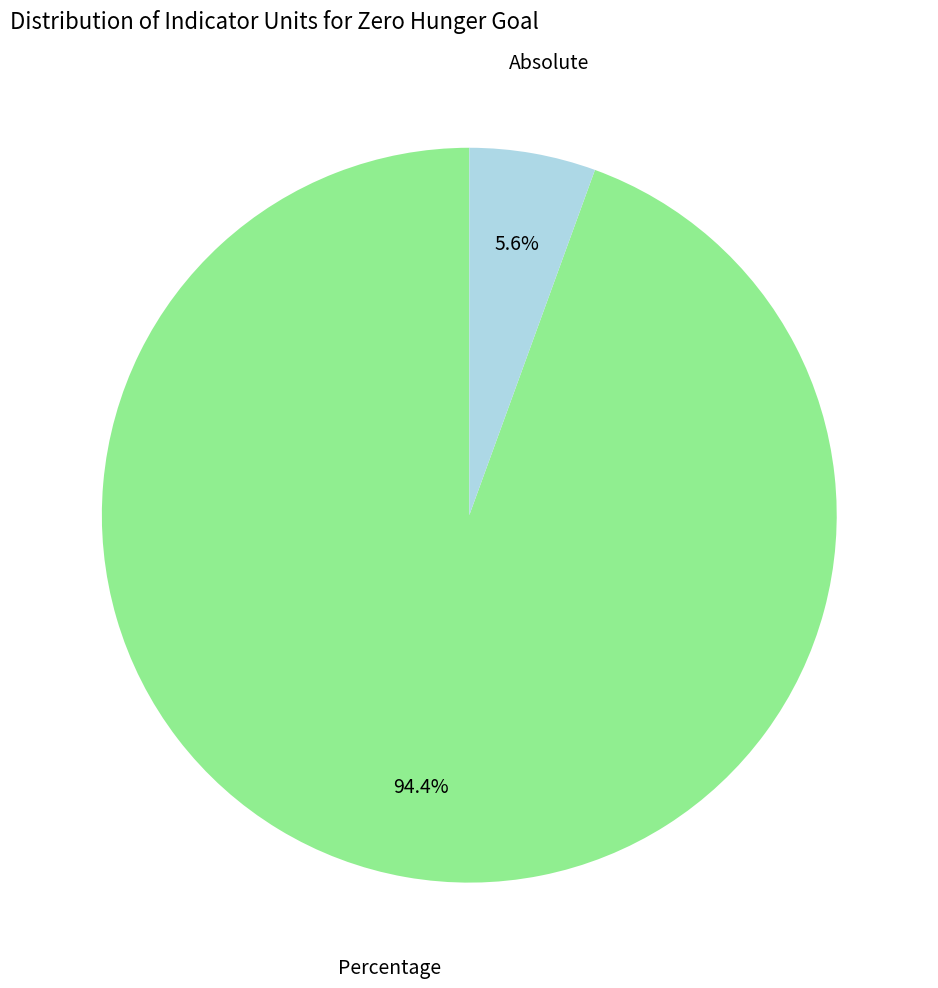

To the nearest percent, what is the difference between the Percentage and Absolute slice percentages?

89%